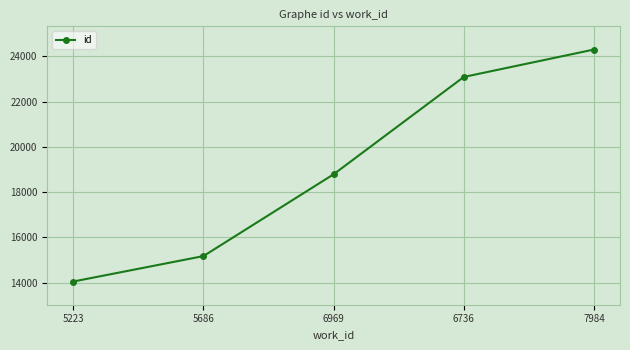

What is the average value?

19079